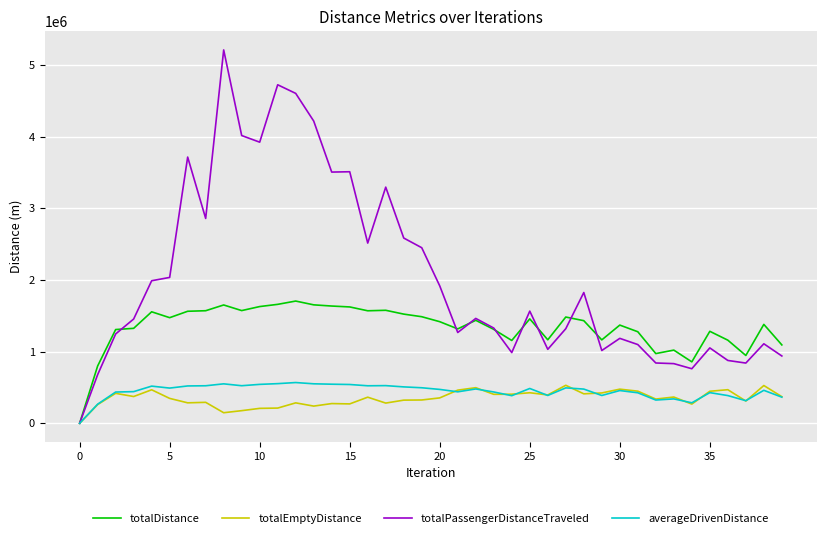

What is the greatest value displayed?

5208504.4